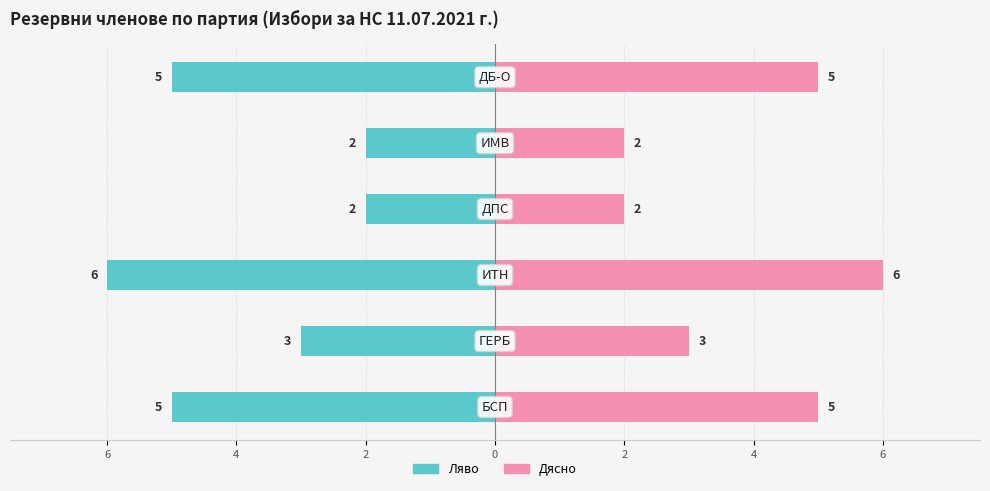

Does the chart contain stacked bars?

No